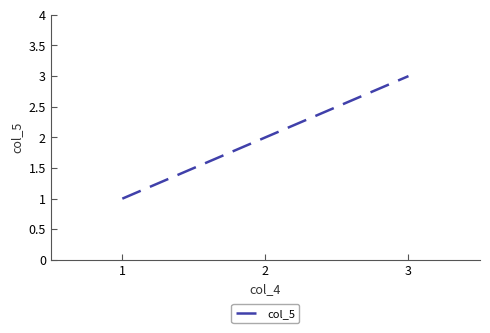

Approximately how many times larger is the value at 2 compared to 1?

2.0